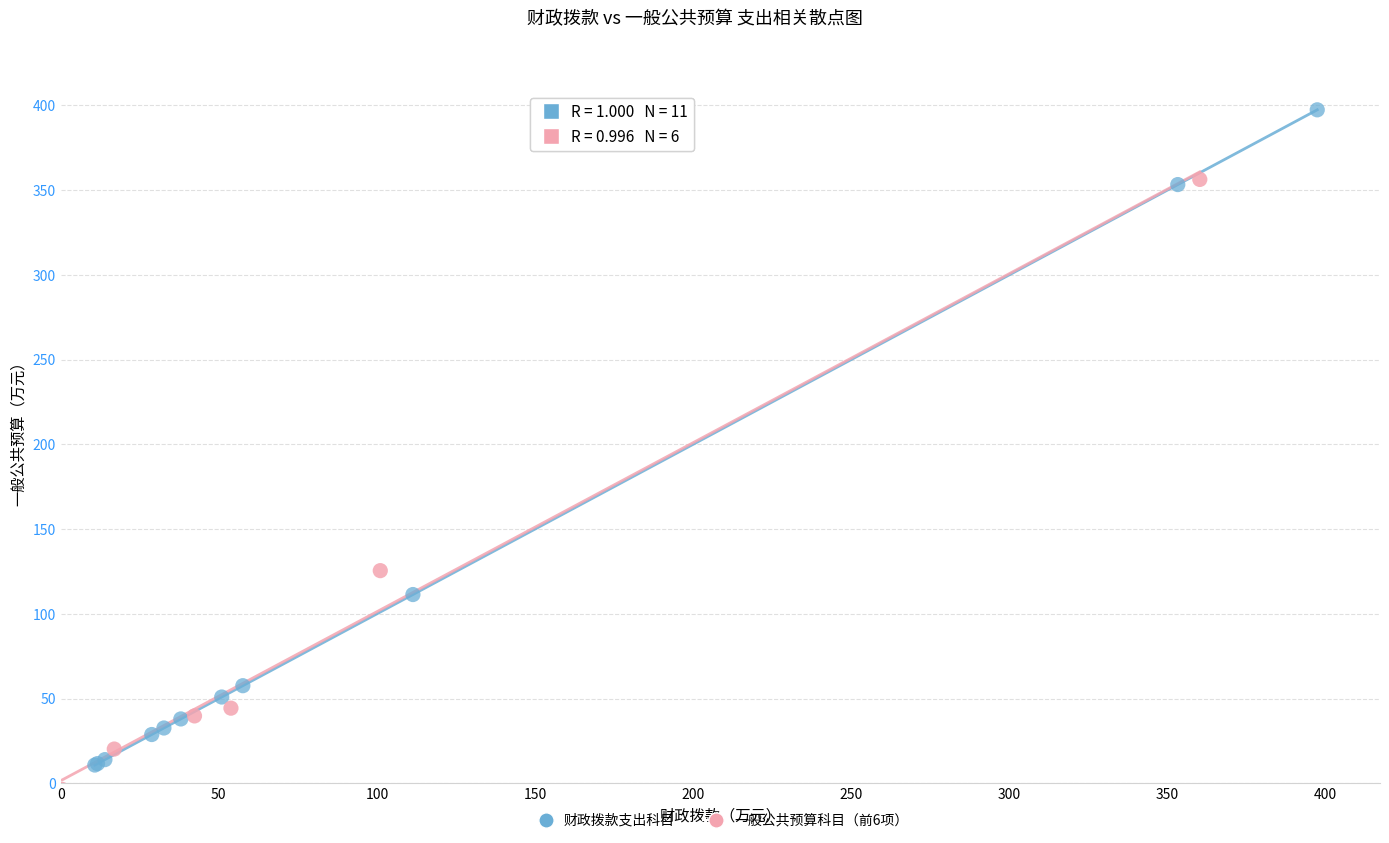

Which series has the largest Y range (max minus min)?

财政拨款支出科目